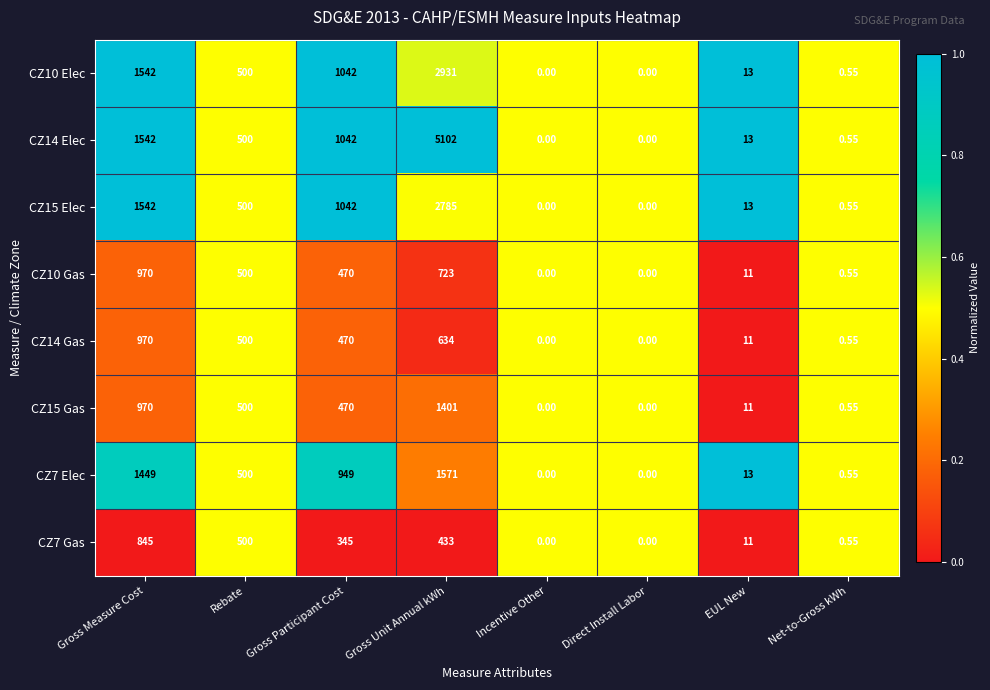

At which category is the sum across all series the highest?

Gross Unit Annual kWh